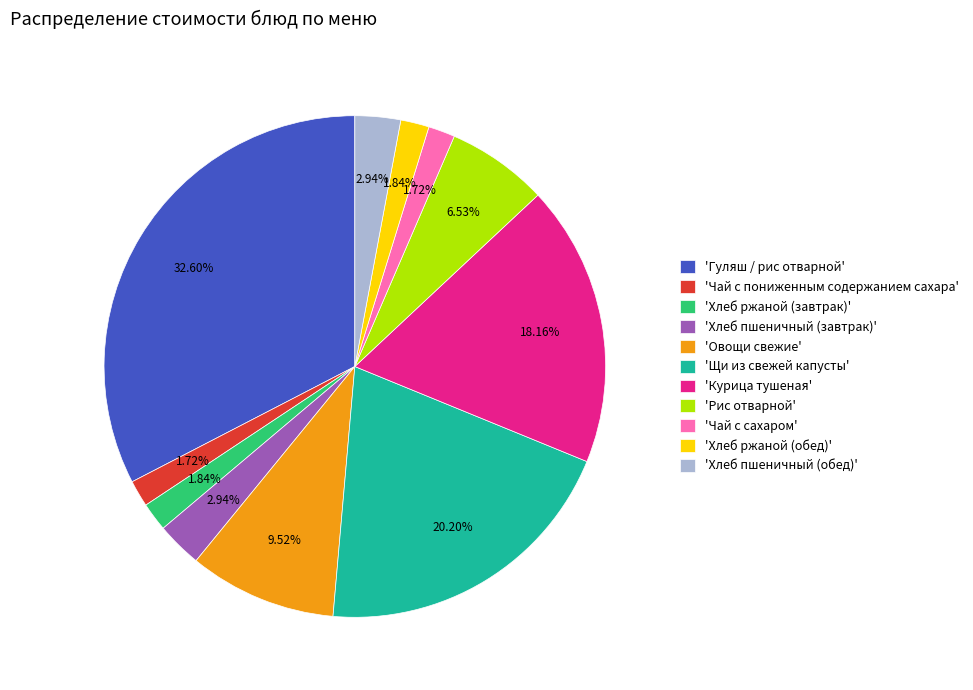

Combined, do 'Хлеб ржаной (завтрак)' and 'Чай с пониженным содержанием сахара' account for over 50%?

No